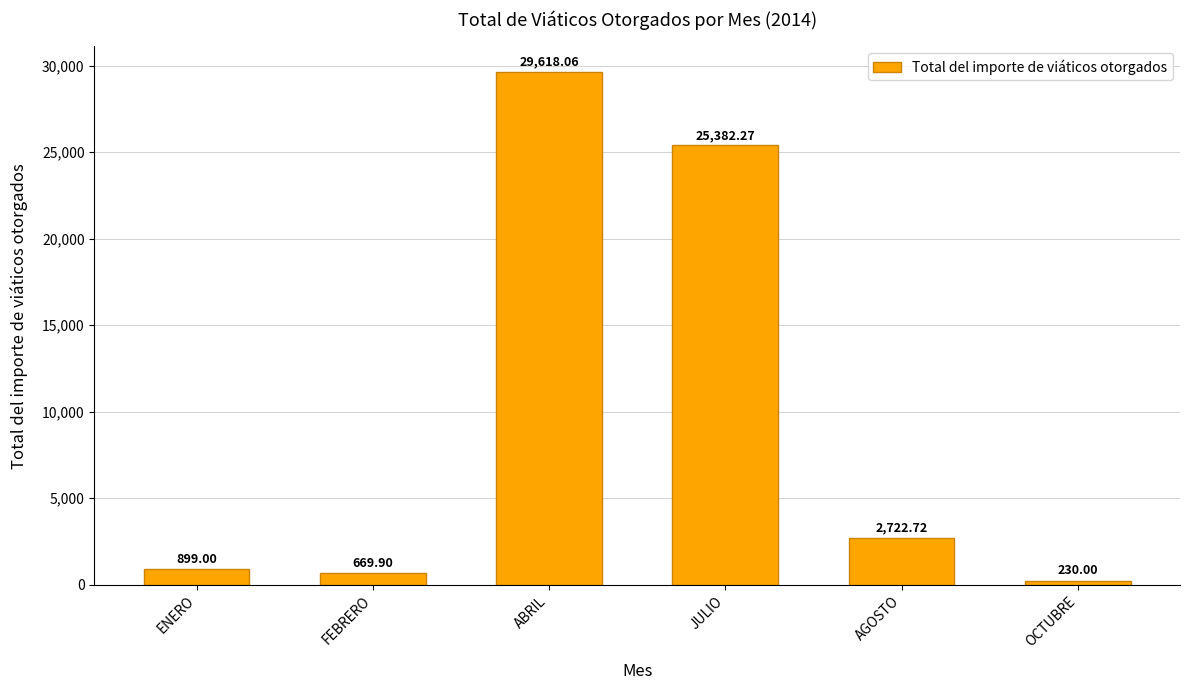

Does the chart contain any negative values?

No